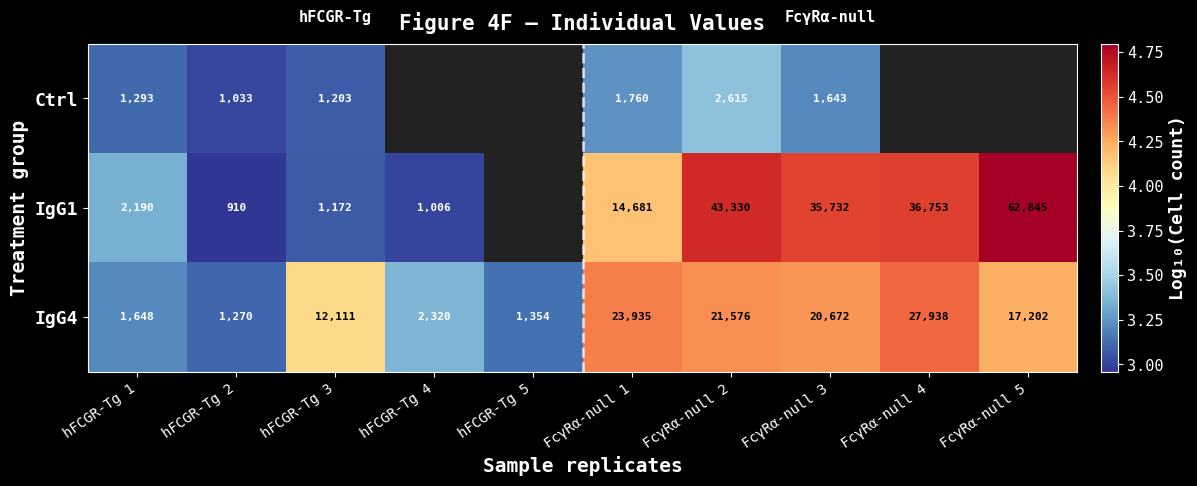

How many values in the IgG4 series are below 17202?

5